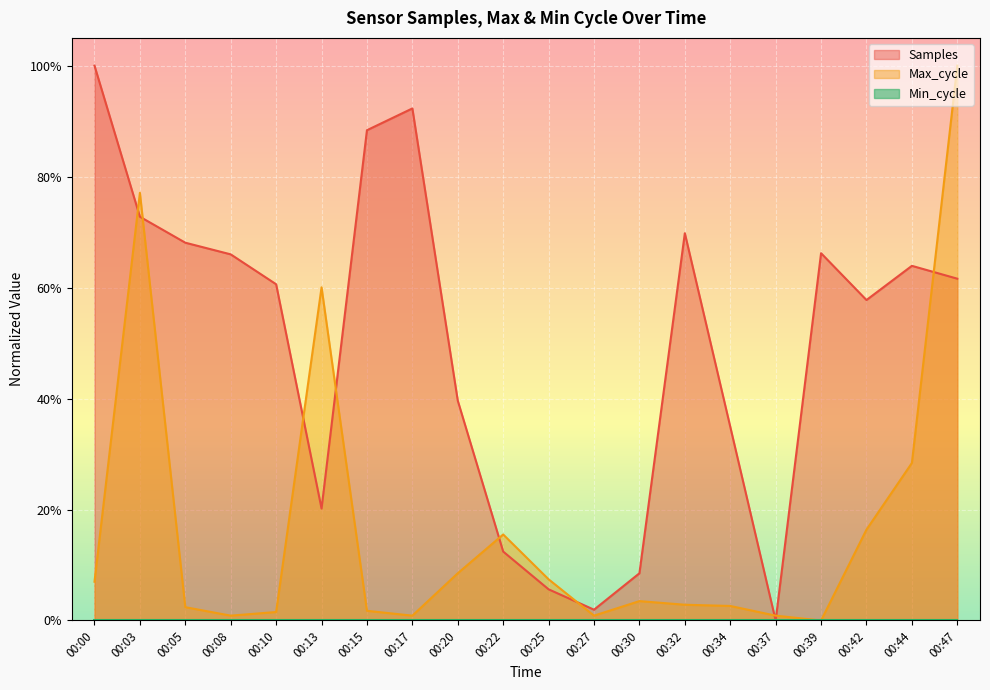

Does the chart display data point markers on the line(s)?

No